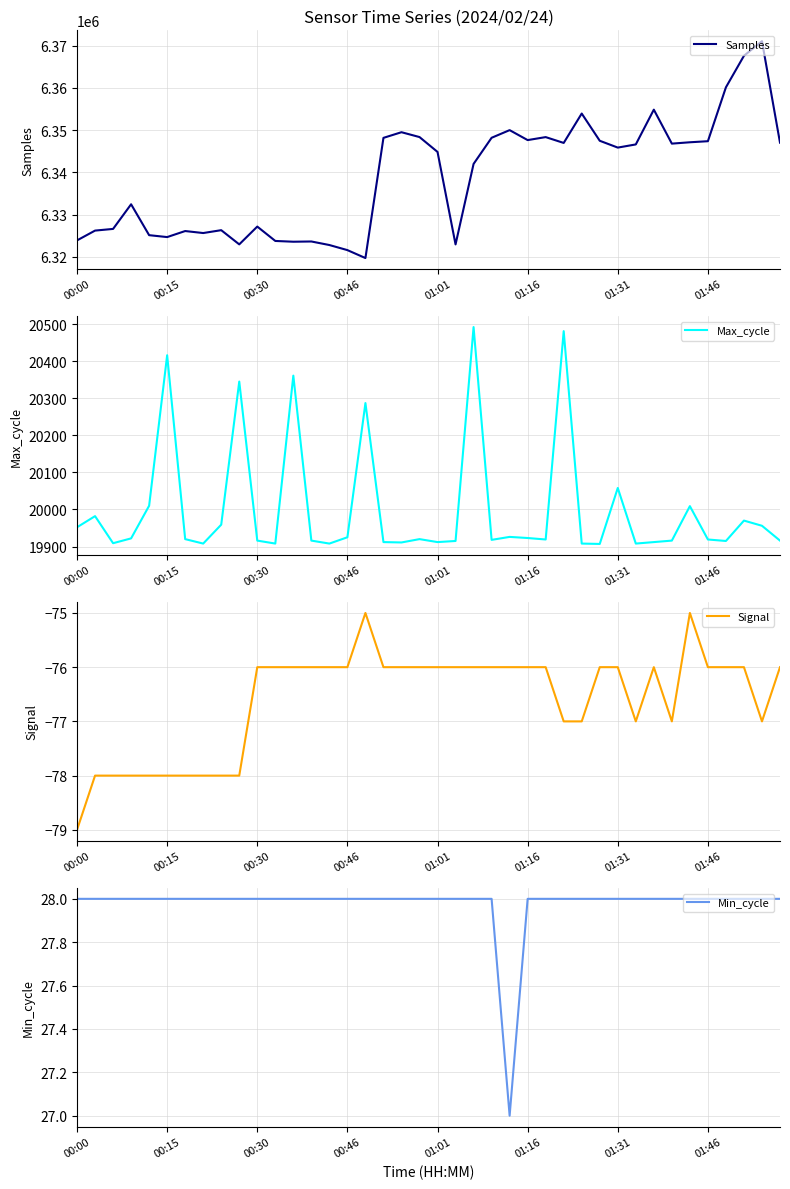

Count the Min_cycle values in the range 28 to 29.

39